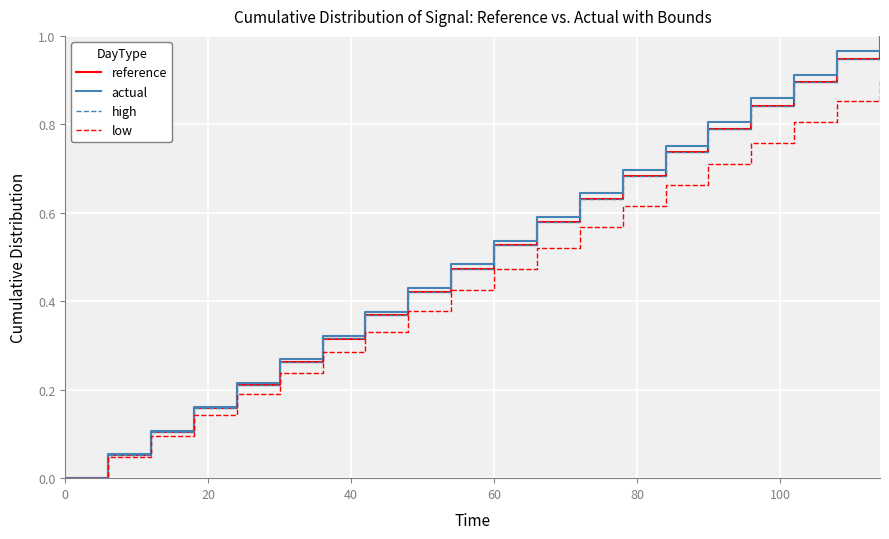

Rank the series at 100 from lowest to highest value.

low, high, reference, actual